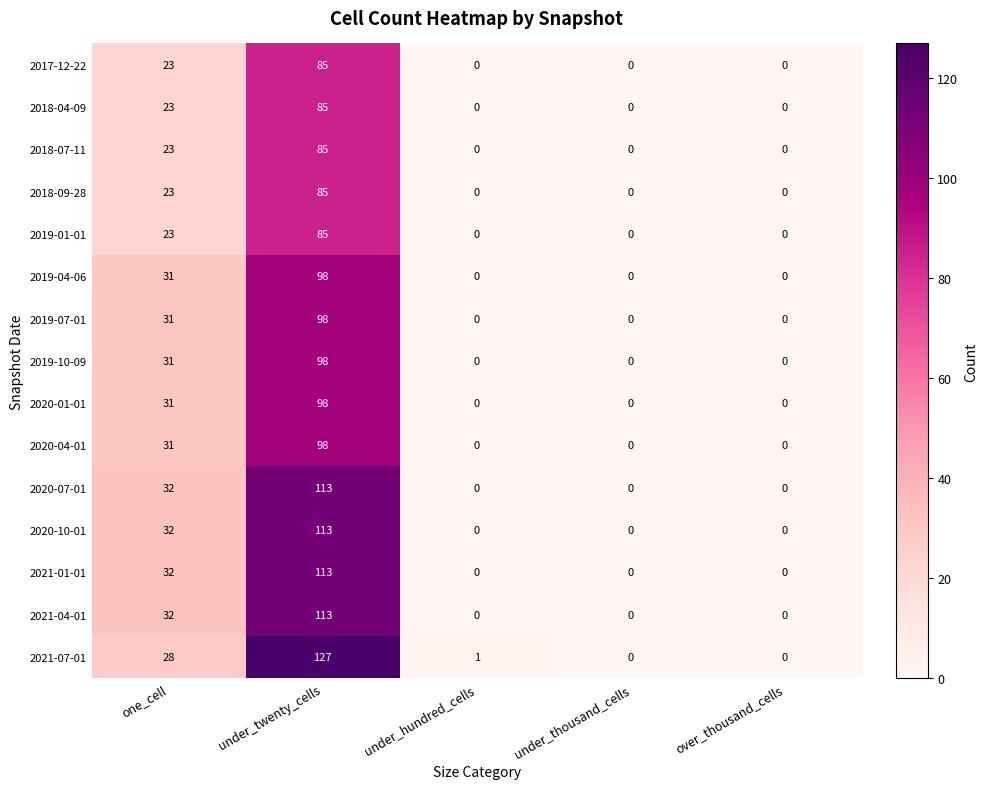

What is the greatest value displayed?

127